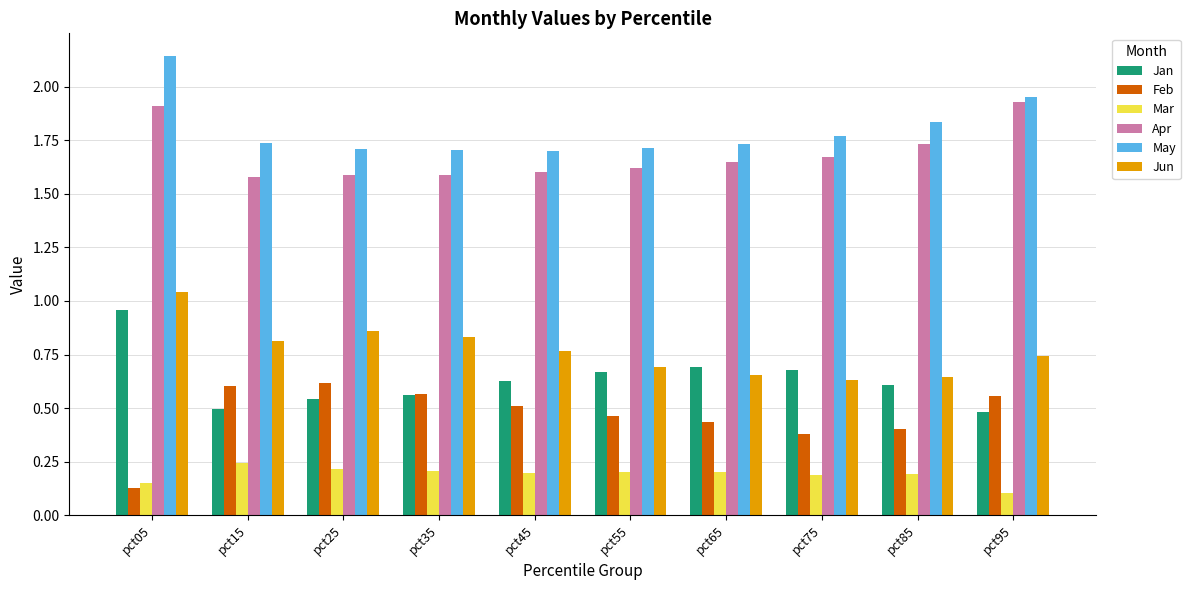

What is the difference between the highest and lowest values at pct45?

1.5